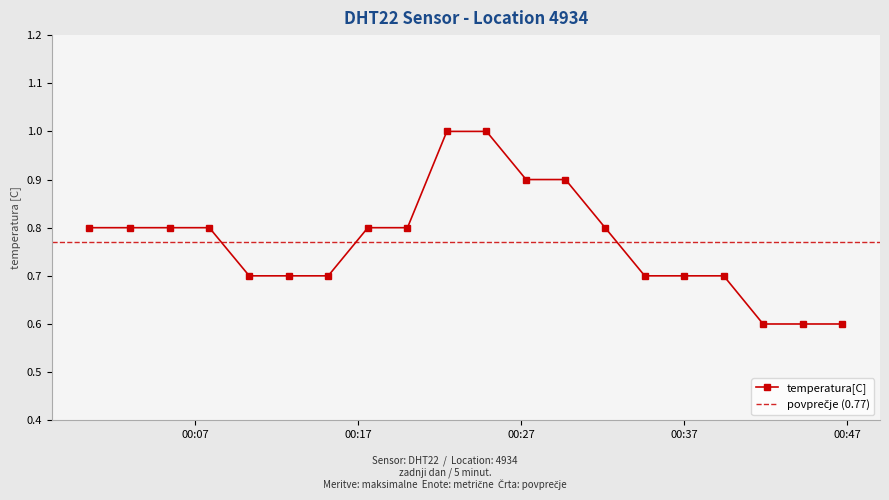

Does the chart have visible grid lines?

No